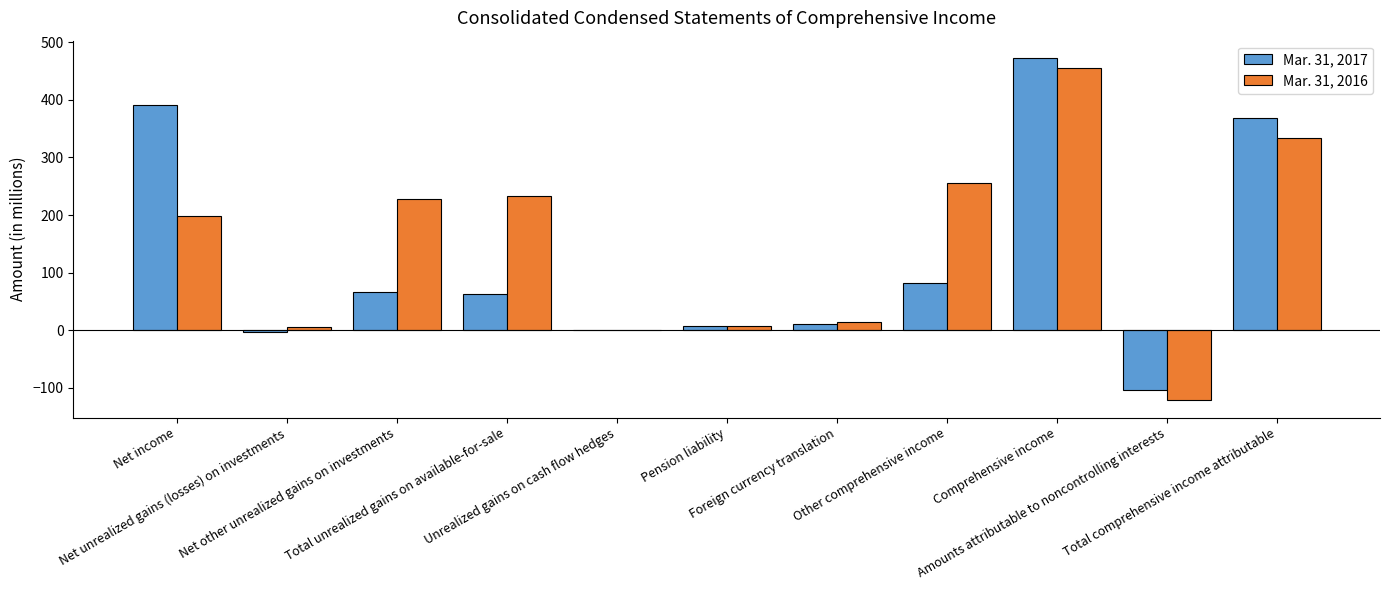

What is the sum of the Mar. 31, 2017 values at Net unrealized gains (losses) on investments and Other comprehensive income?

78